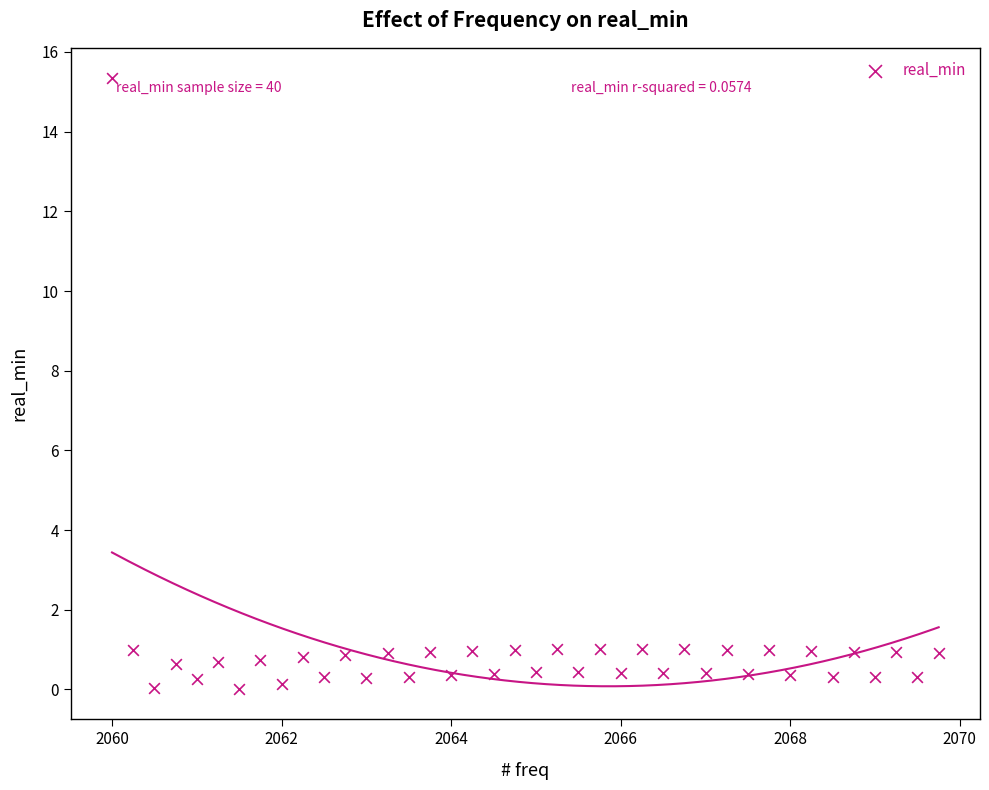

What is the range of X values (max minus min)?

9.8